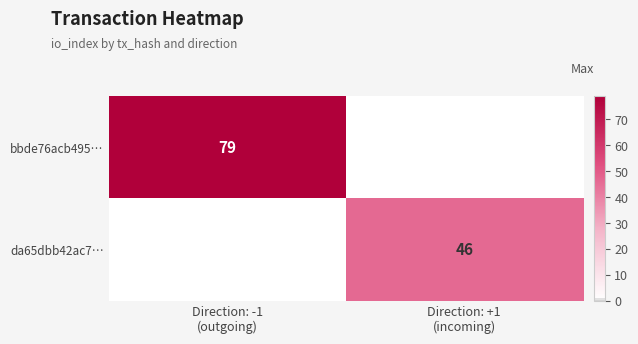

Where is da65dbb42ac7… nearest to the value 23?

Direction: -1 (outgoing)